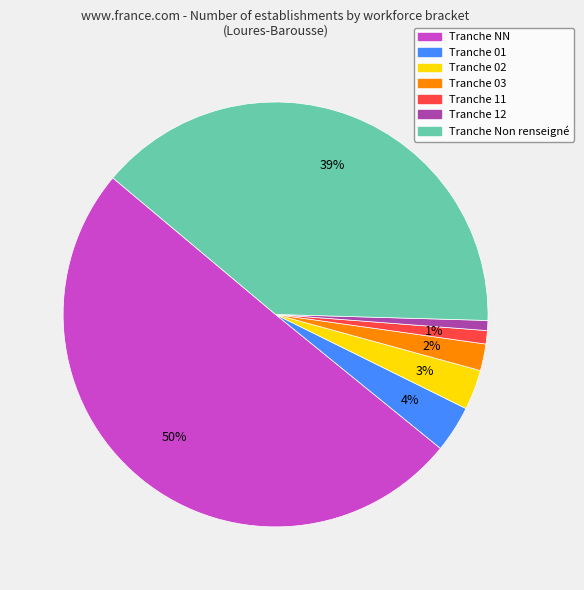

How many segments does this pie chart have?

7